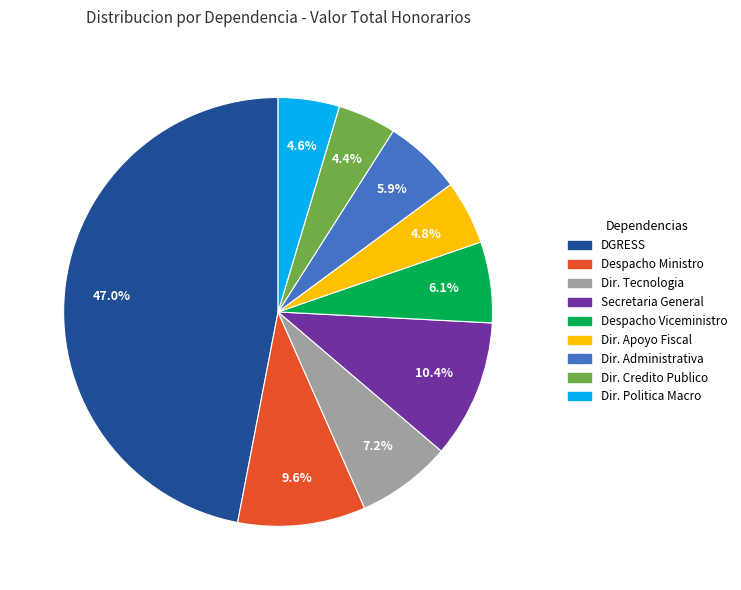

Which has a higher value, Dir. Politica Macro or Despacho Ministro?

Despacho Ministro